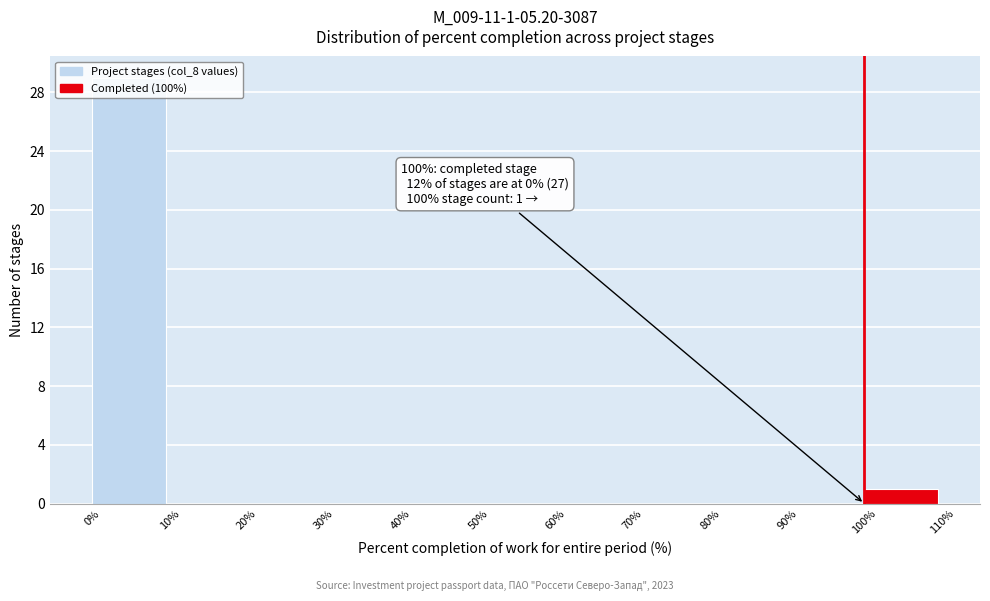

Which range on the x-axis has the tallest bar?

0% to 10%